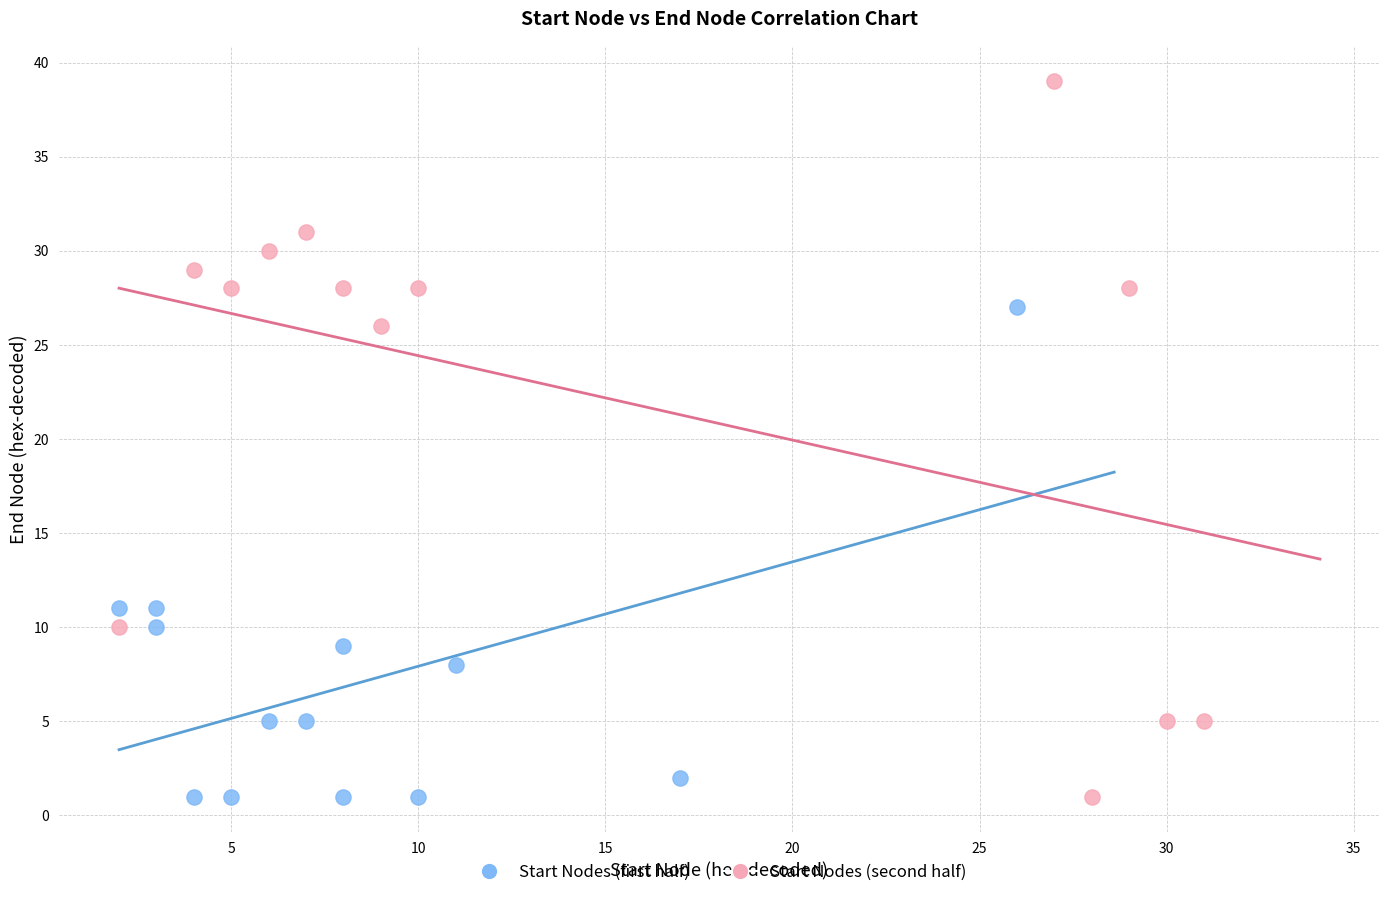

Which series contains the highest Y value?

Start Nodes (second half)